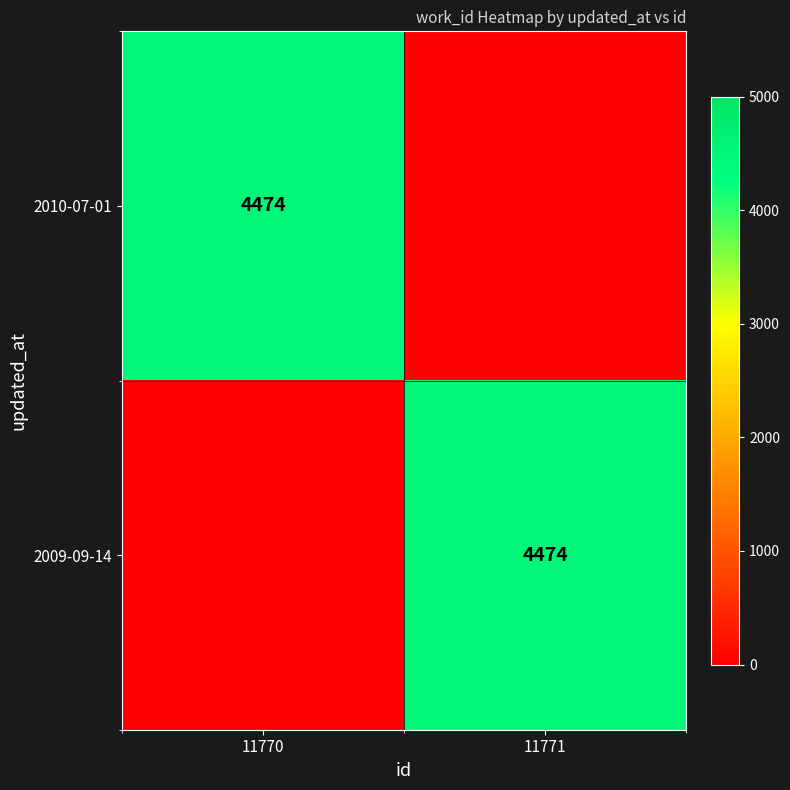

The 2009-09-14 series shows 4474 at 11771. True or false?

True